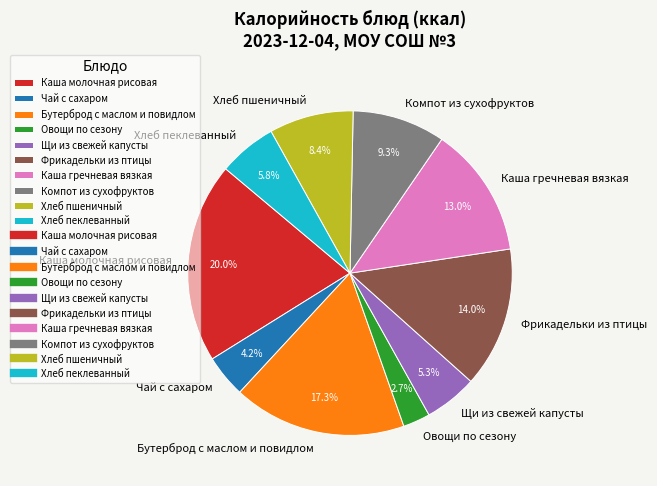

How many segments does this pie chart have?

10